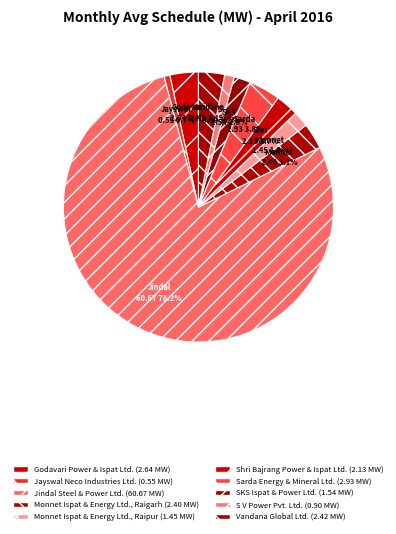

Is the sum of Monnet Ispat & Energy Ltd., Raipur and Sarda Energy & Mineral Ltd. greater than half?

No